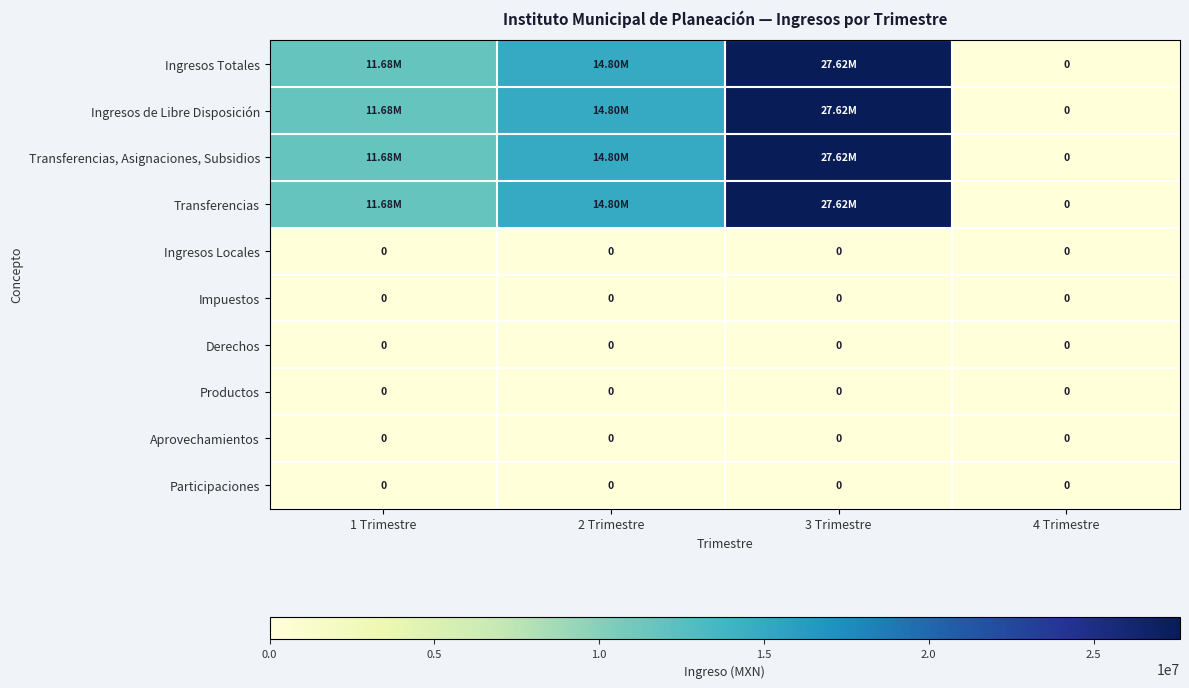

What is the average value of the Ingresos Totales series?

13523866.6